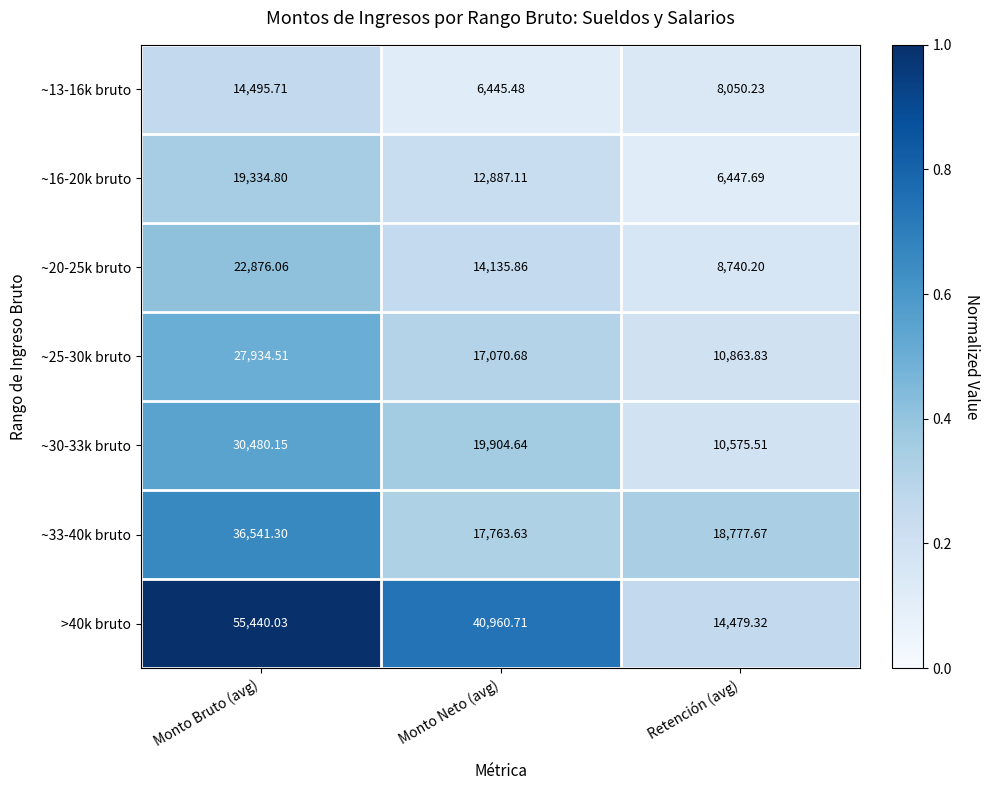

Which series has the largest total across all categories?

>40k bruto